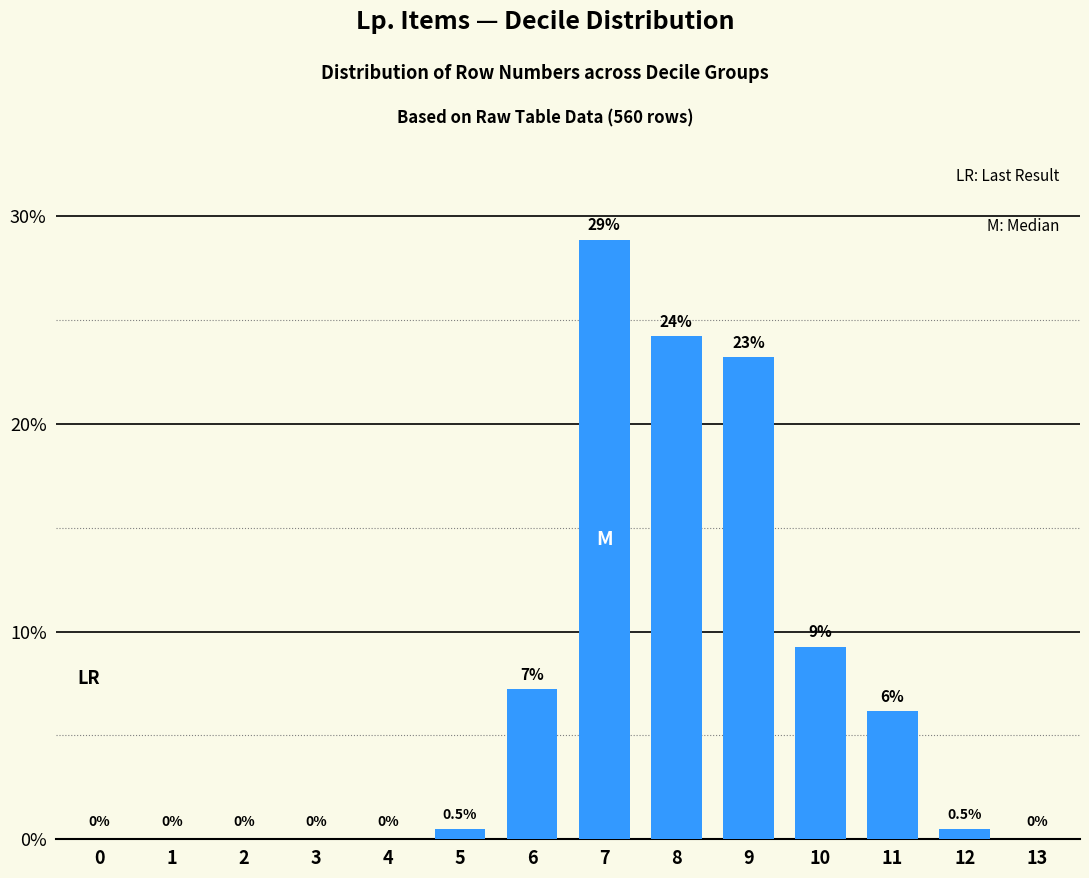

The chart shows a value of -10.8 at 13. True or false?

False